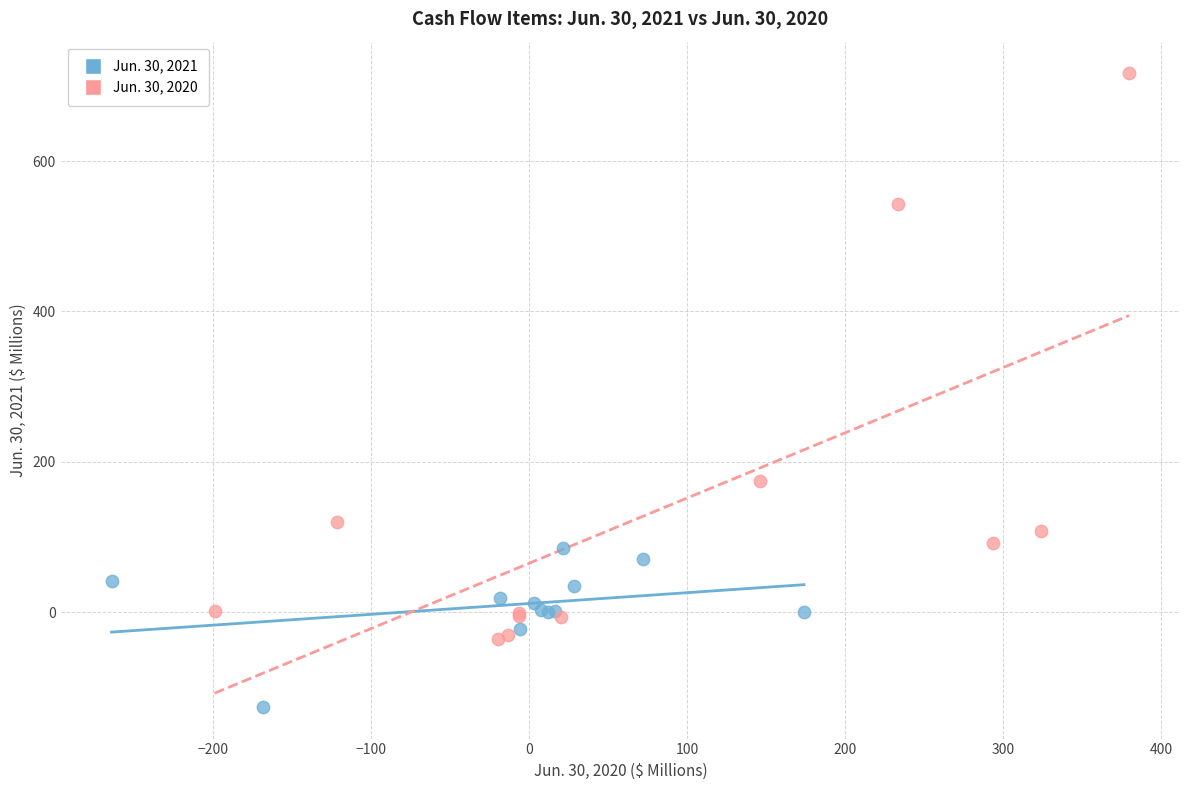

Which series contains the highest Y value?

Jun. 30, 2020